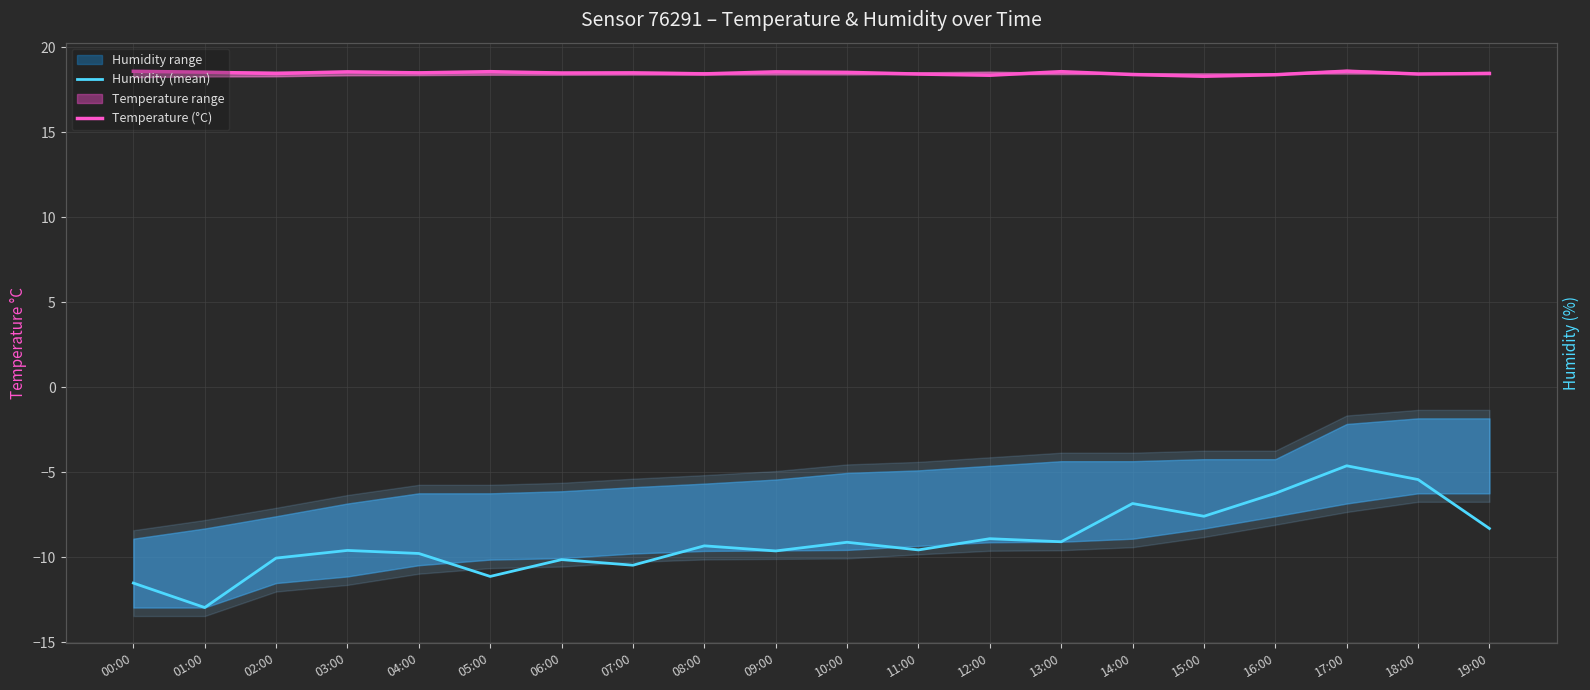

What is the value of the Humidity (mean) point at the 15th from the left?

-6.8